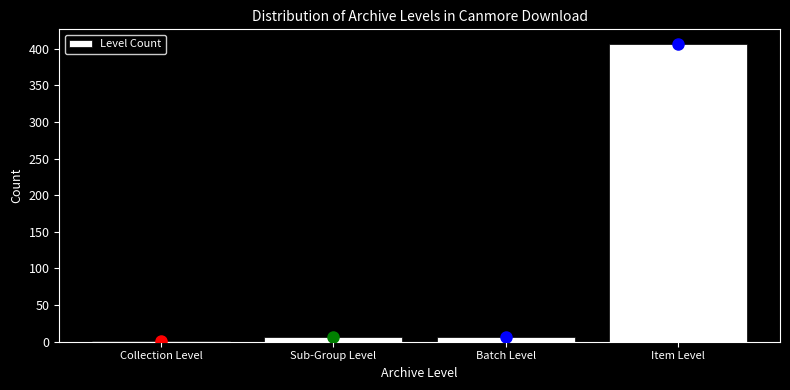

Which has a higher value, Item Level or Collection Level?

Item Level